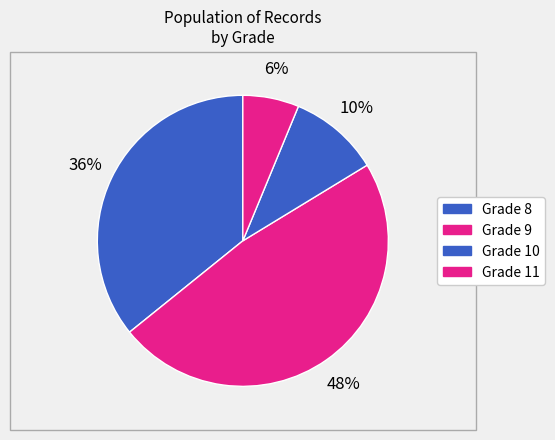

How many segments does this pie chart have?

4